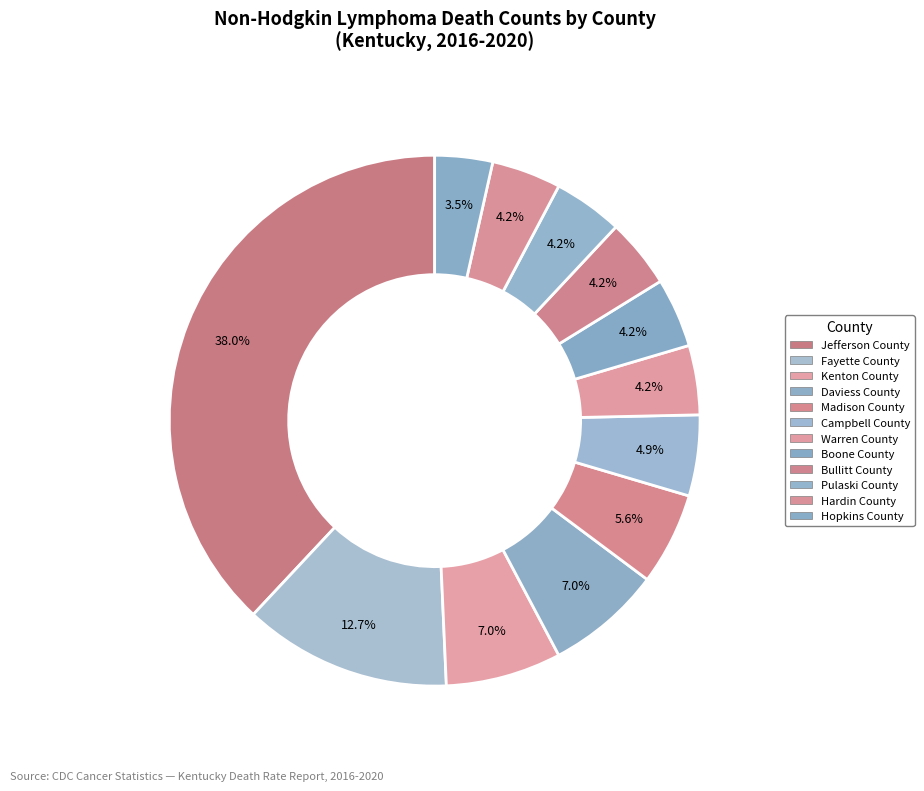

Is there a majority slice in this chart?

No